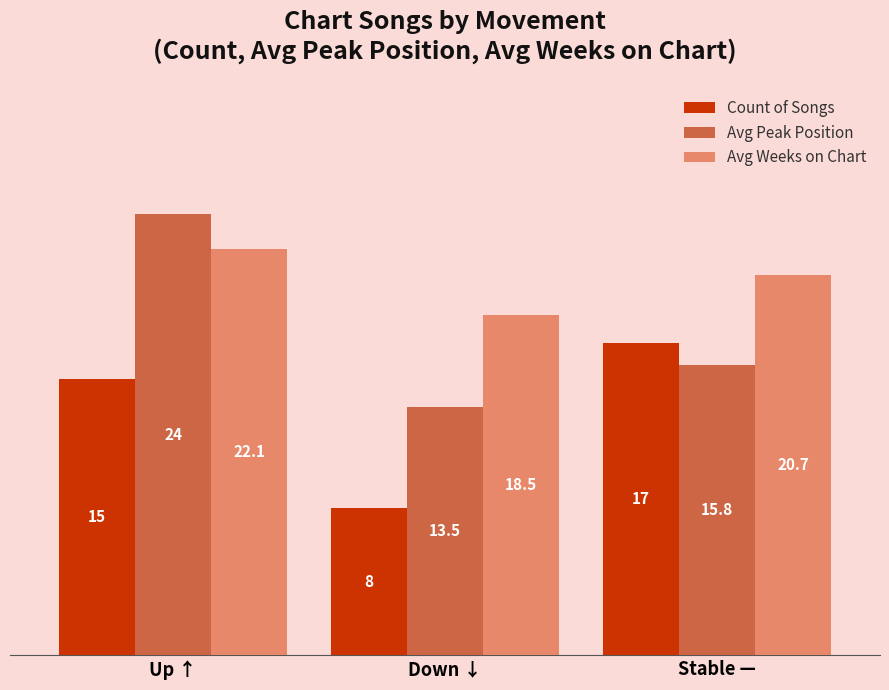

At which category does the chart reach its peak across all series?

Up ↑